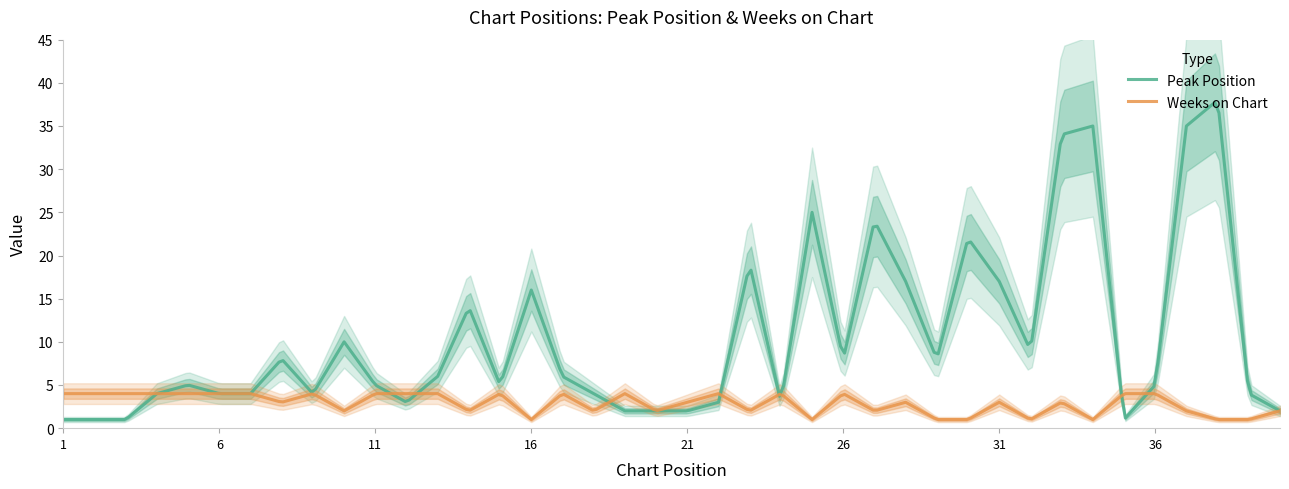

Does the chart display data point markers on the line(s)?

No